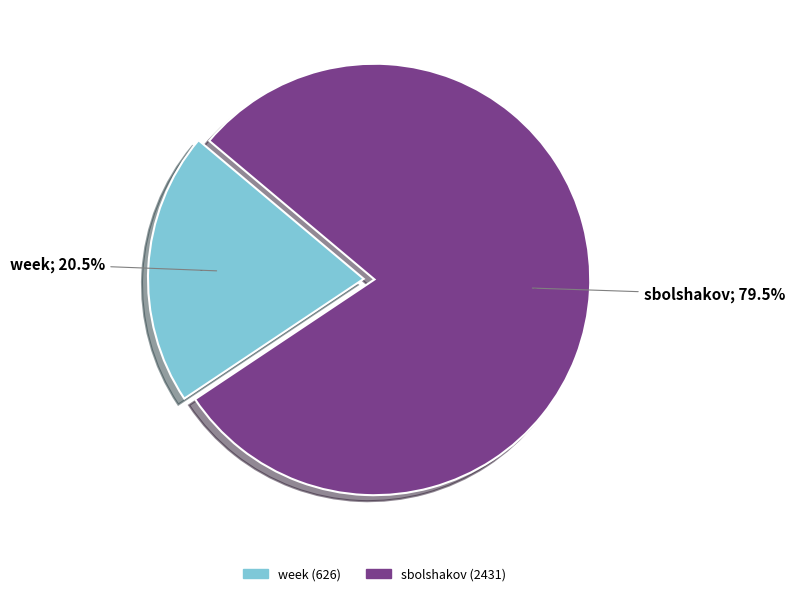

To the nearest percent, what is the difference between the largest and smallest slice percentages?

59%